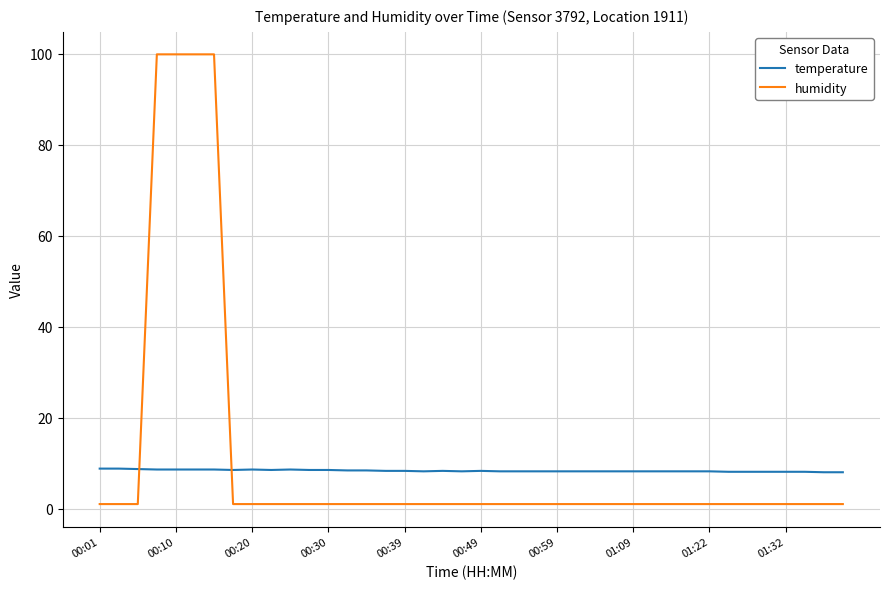

True or false: temperature and humidity cross at least once.

True